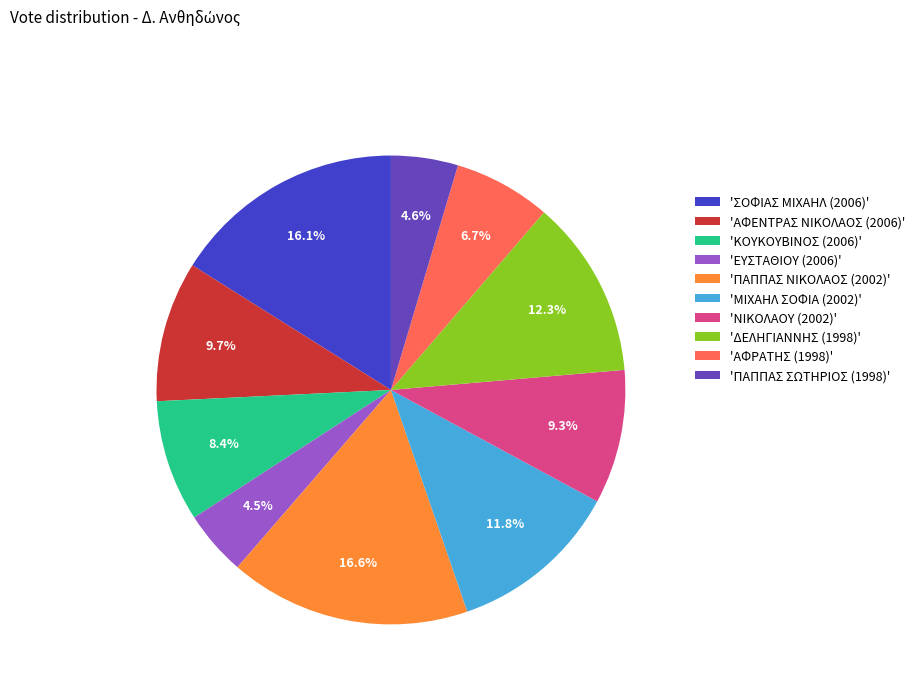

Which category has the biggest portion of the pie?

'ΠΑΠΠΑΣ ΝΙΚΟΛΑΟΣ (2002)'